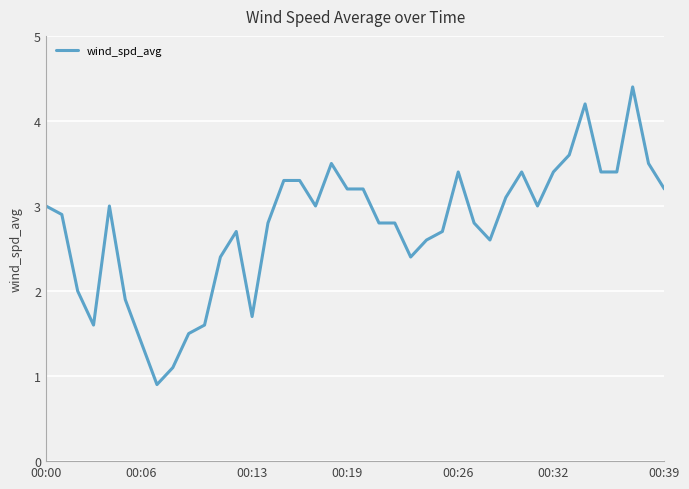

What is the smallest value displayed?

0.9